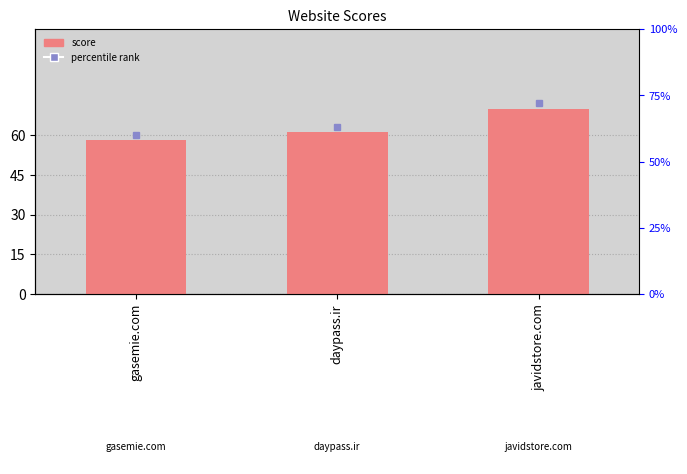

At which label does the data first exceed 61?

javidstore.com